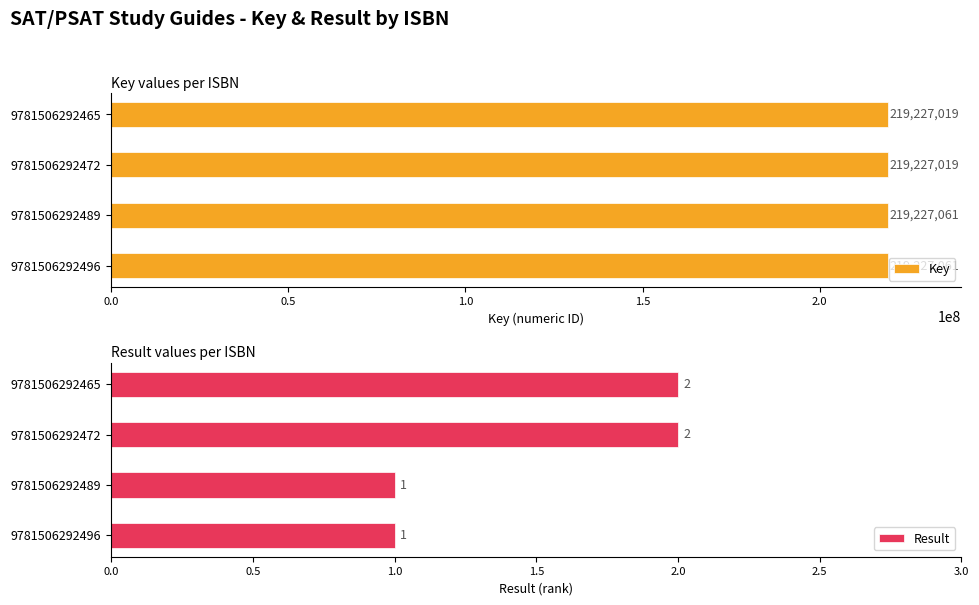

How many Result values are between 1 and 2?

4